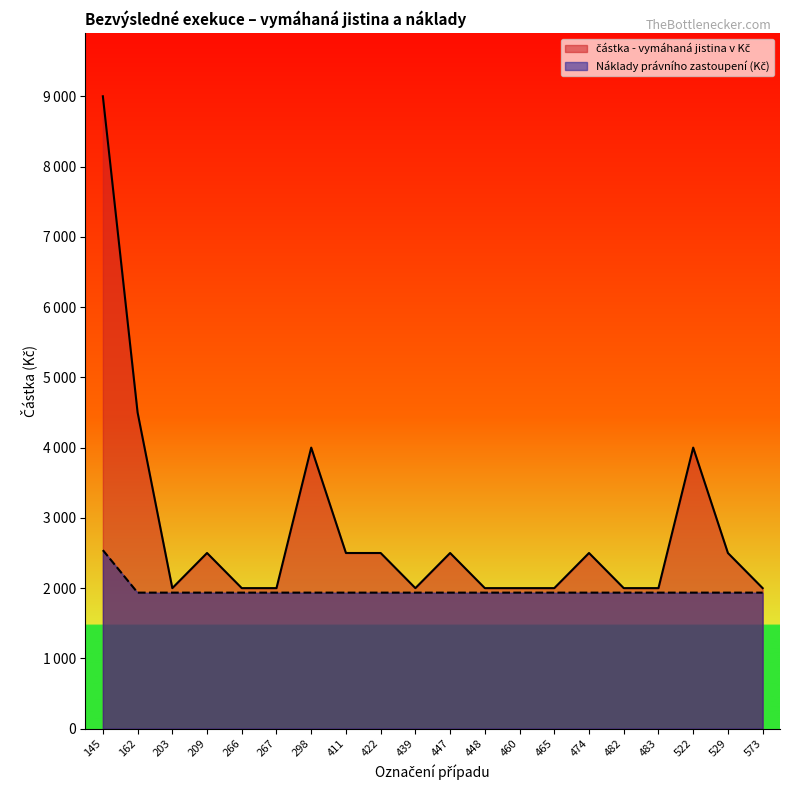

The chart shows a value of 3351 at 522. True or false?

False